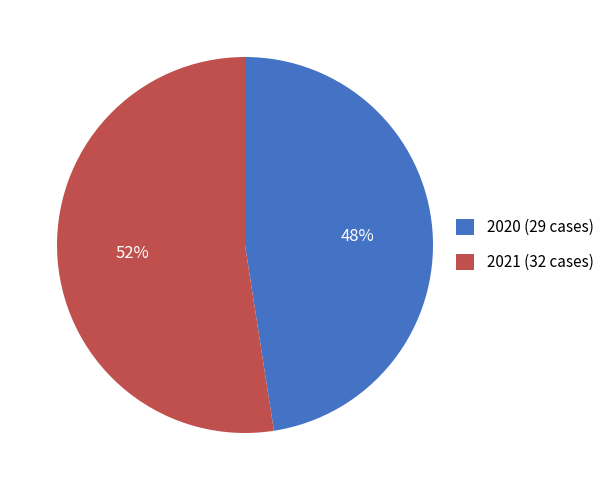

Approximately how many times larger is the value at 2021 (32 cases) compared to 2020 (29 cases)?

1.1